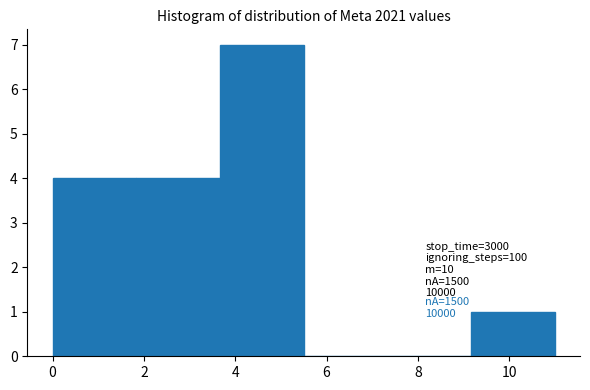

Over which range of the x-axis is the bar tallest?

3.6 to 5.6